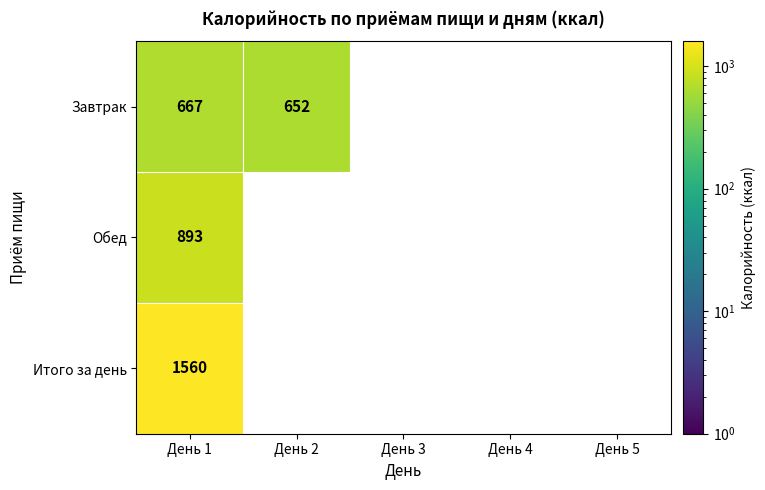

How many data points does each series have?

5